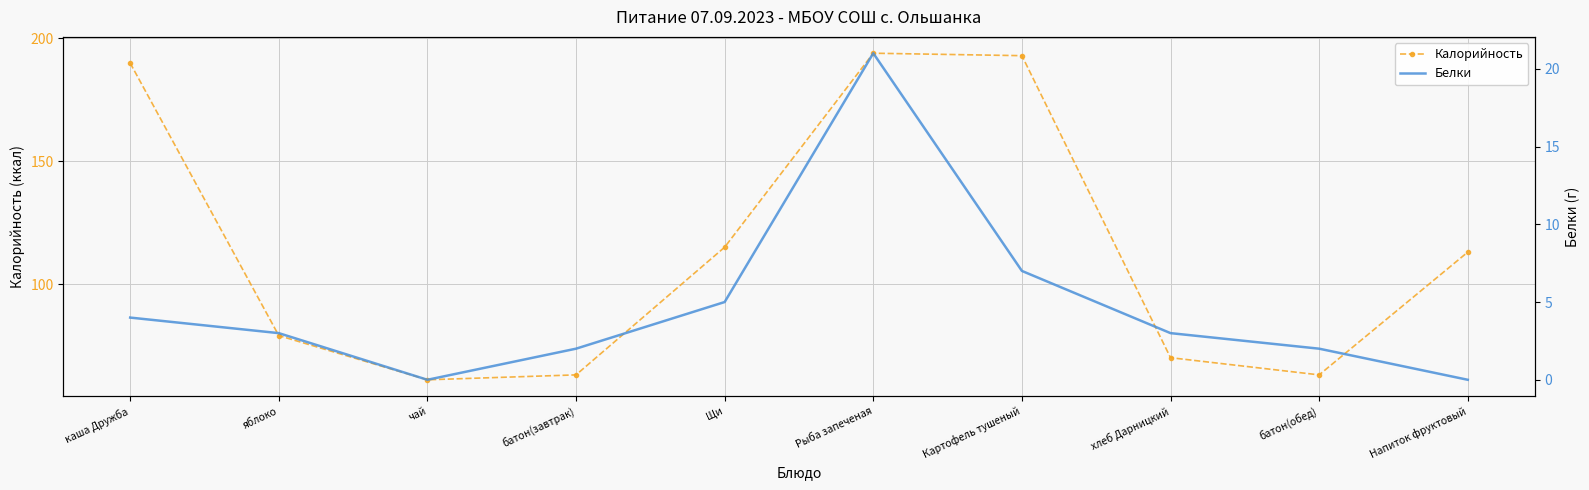

What is the maximum value shown in the chart?

194